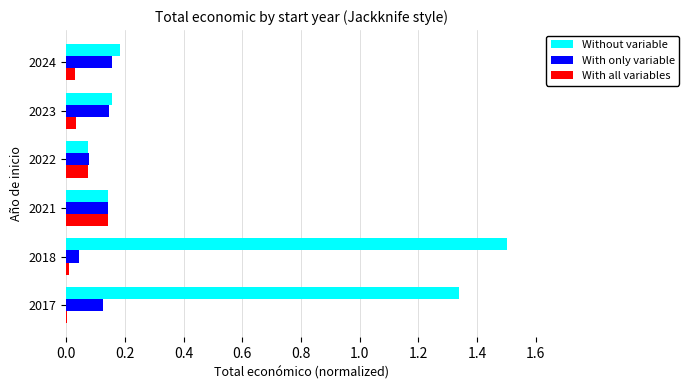

What is the sum of all Without variable values?

3.4